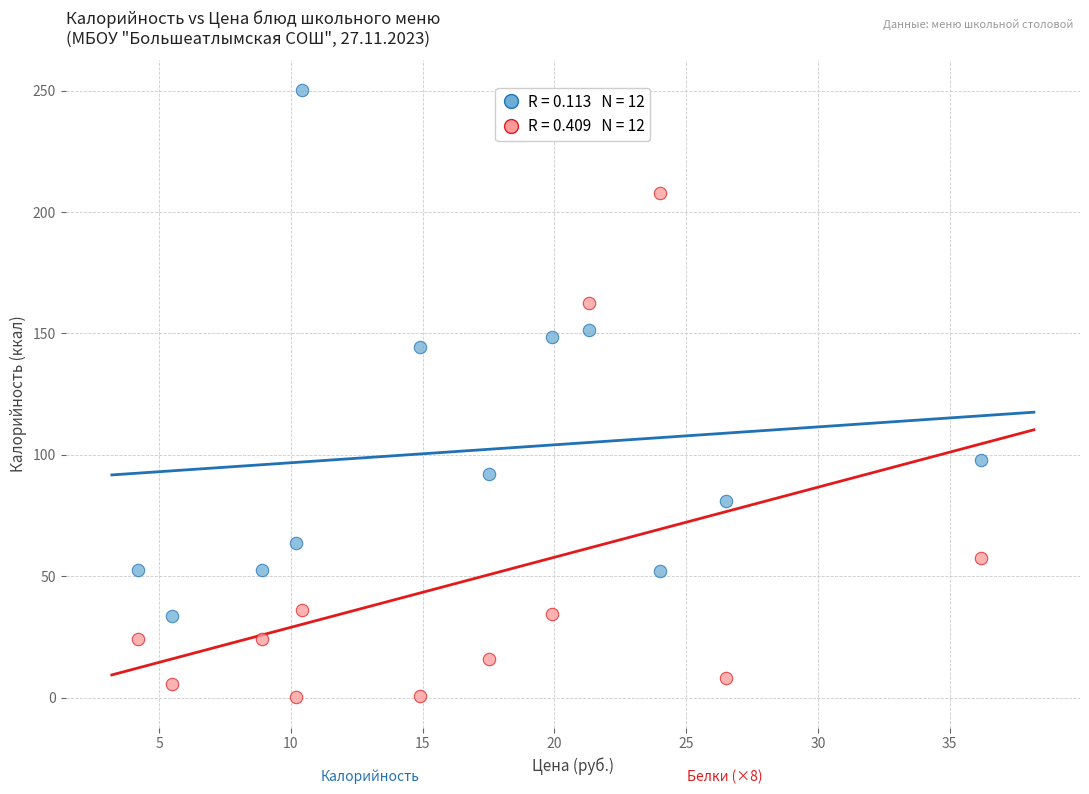

Across all data points, what is the range of X values (max minus min)?

32.0